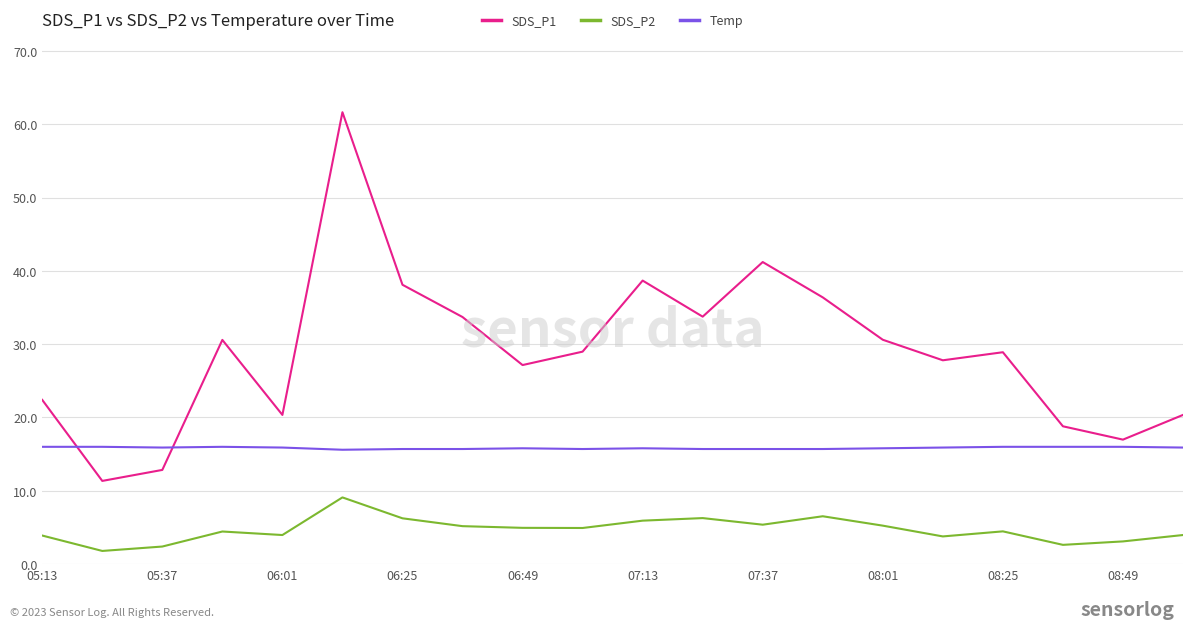

What is the difference between the maximum and minimum values in the SDS_P1 series?

50.3